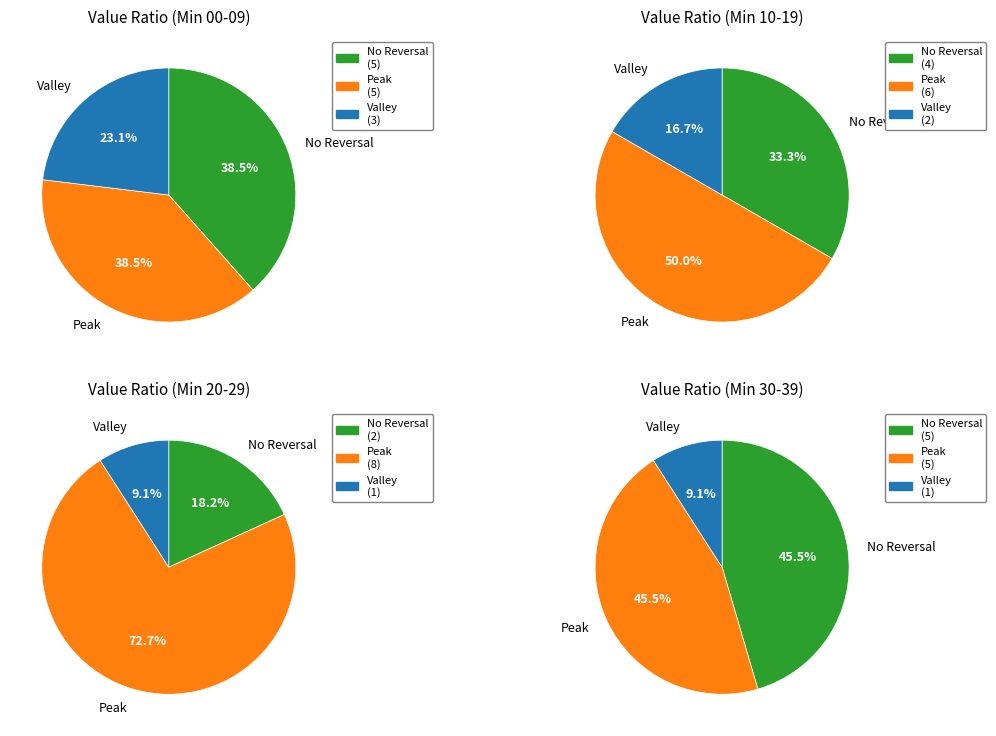

Is it true that Hour 0 is 20% of the pie?

False